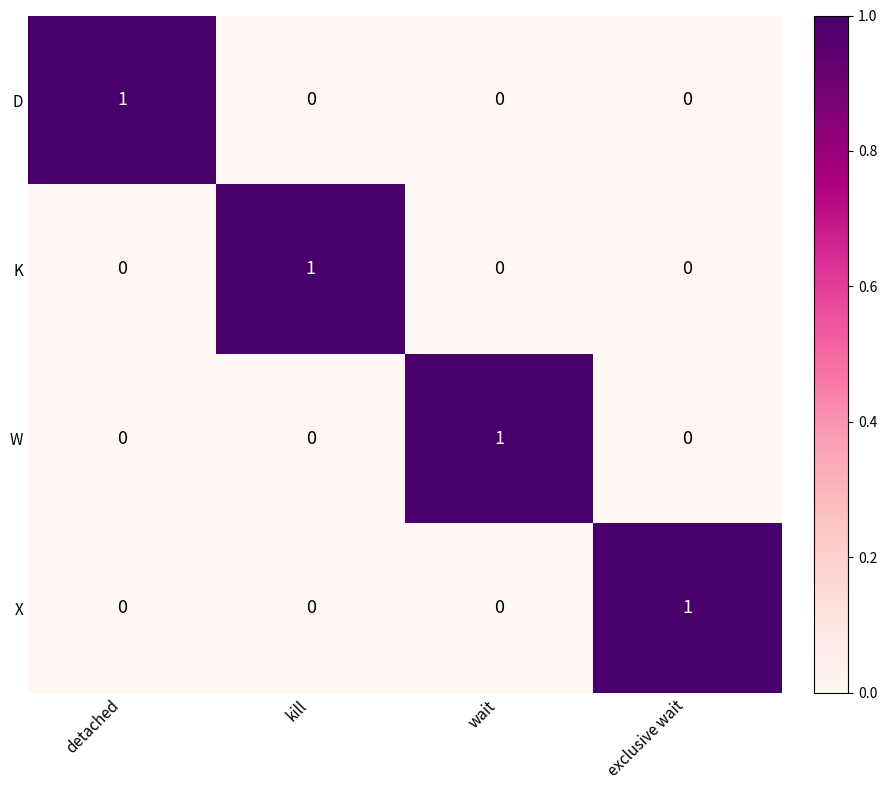

Reading right to left, transcribe all the data shown in this chart.

D: exclusive wait=0	wait=0	kill=0	detached=1
K: exclusive wait=0	wait=0	kill=1	detached=0
W: exclusive wait=0	wait=1	kill=0	detached=0
X: exclusive wait=1	wait=0	kill=0	detached=0